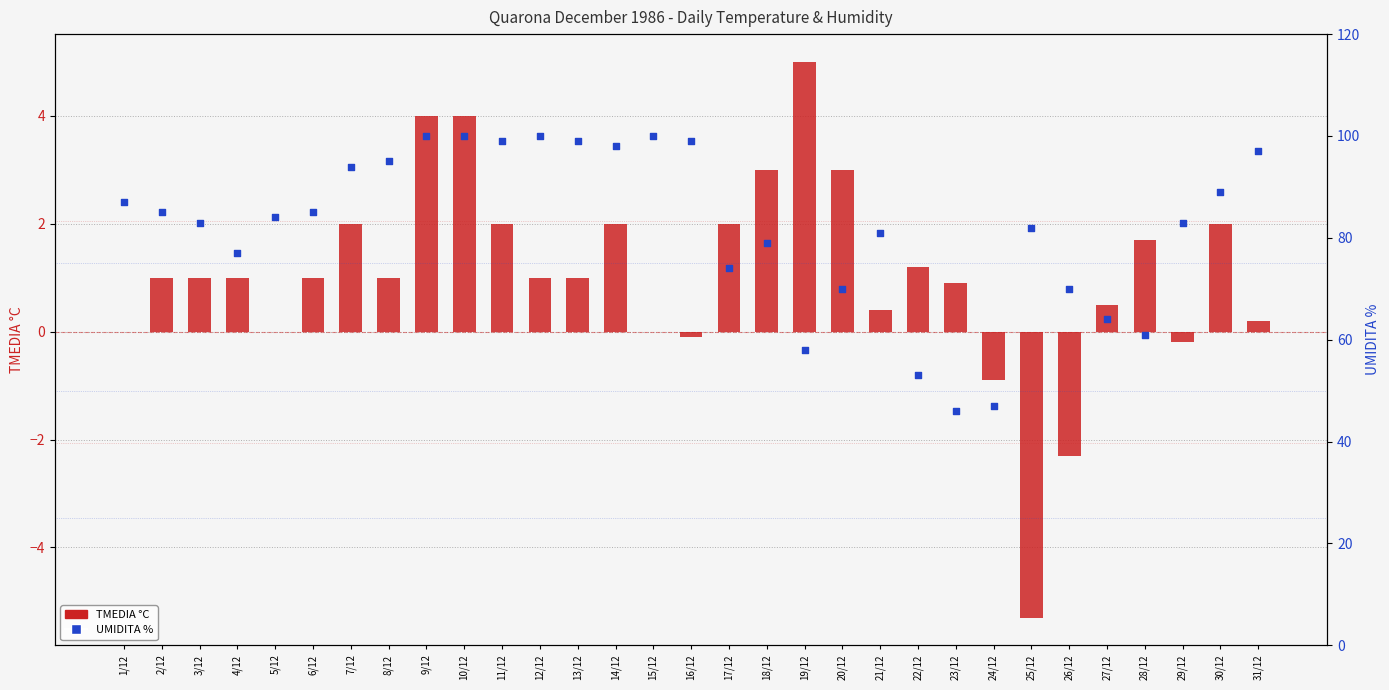

At how many categories does at least one series exceed 0?

31